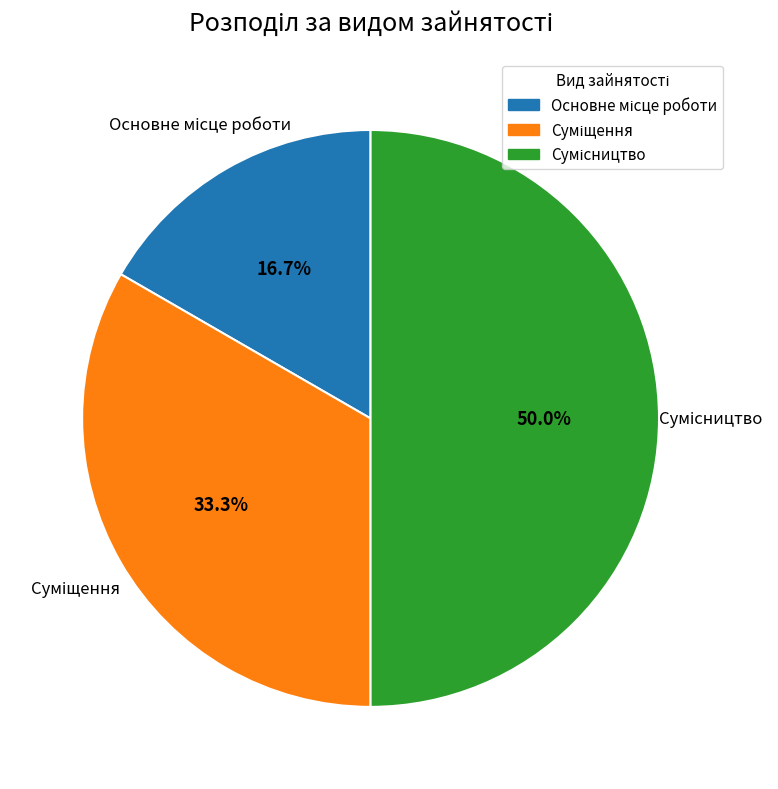

Which category has the smallest portion of the pie?

Основне місце роботи